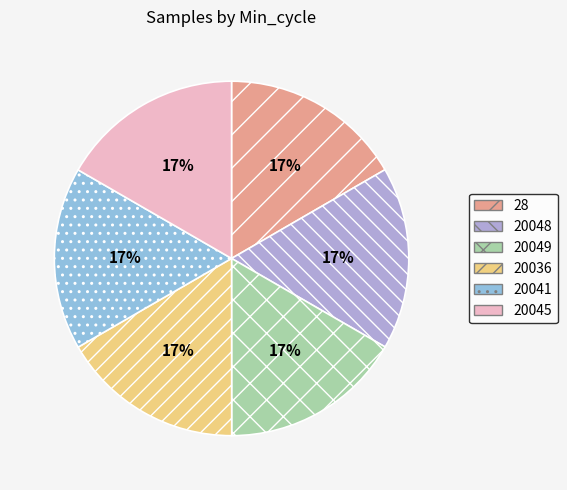

To the nearest percent, what is the average slice percentage?

17%